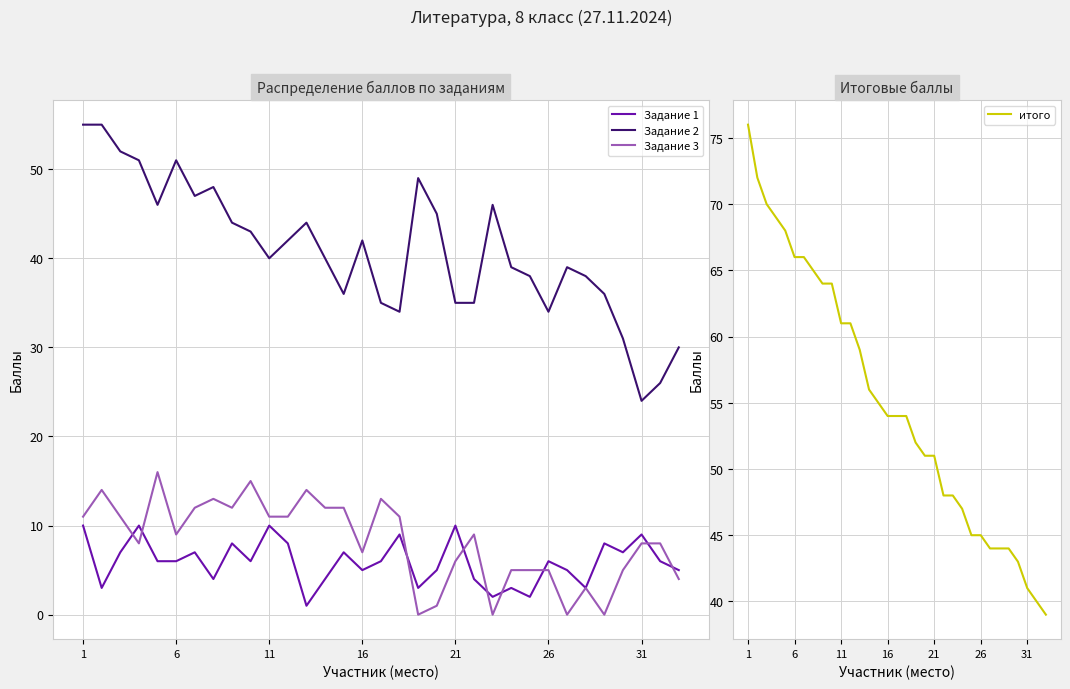

Is this an area chart (filled region under the line)?

No